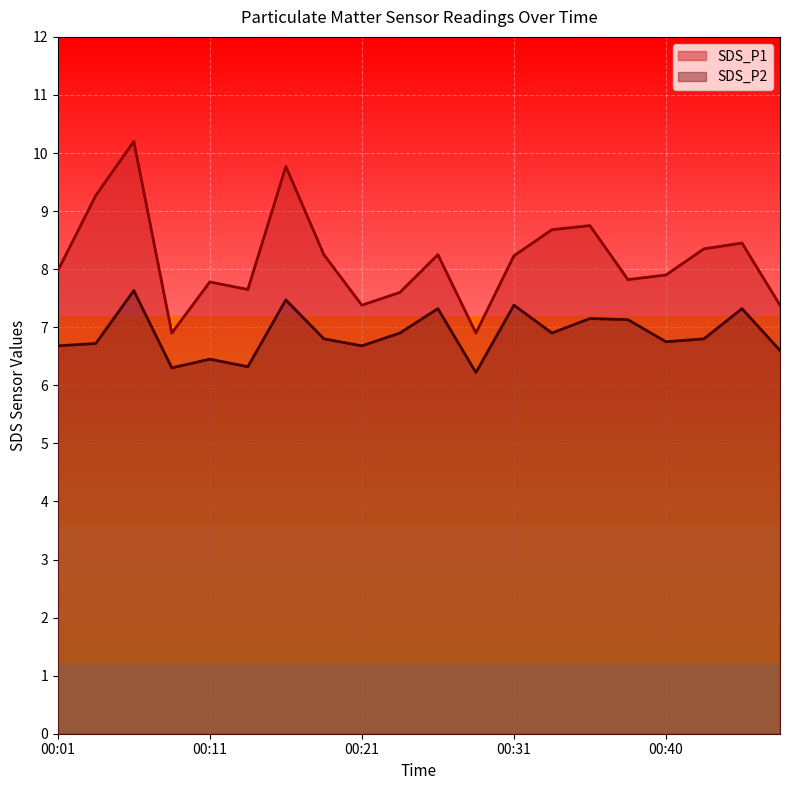

True or false: SDS_P1 has more than 1 points higher than both neighbors.

True